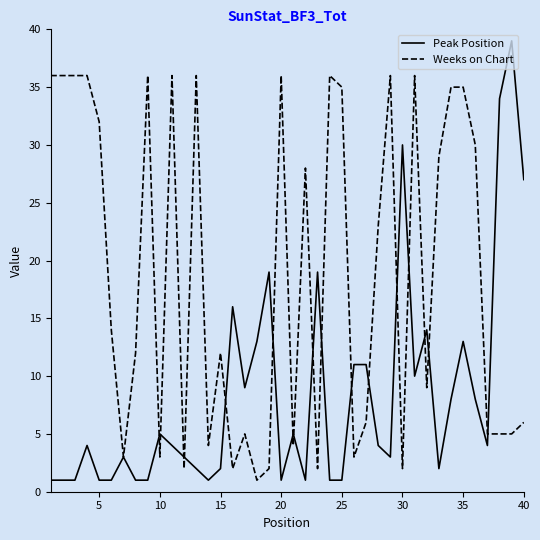

What is the greatest value displayed?

39